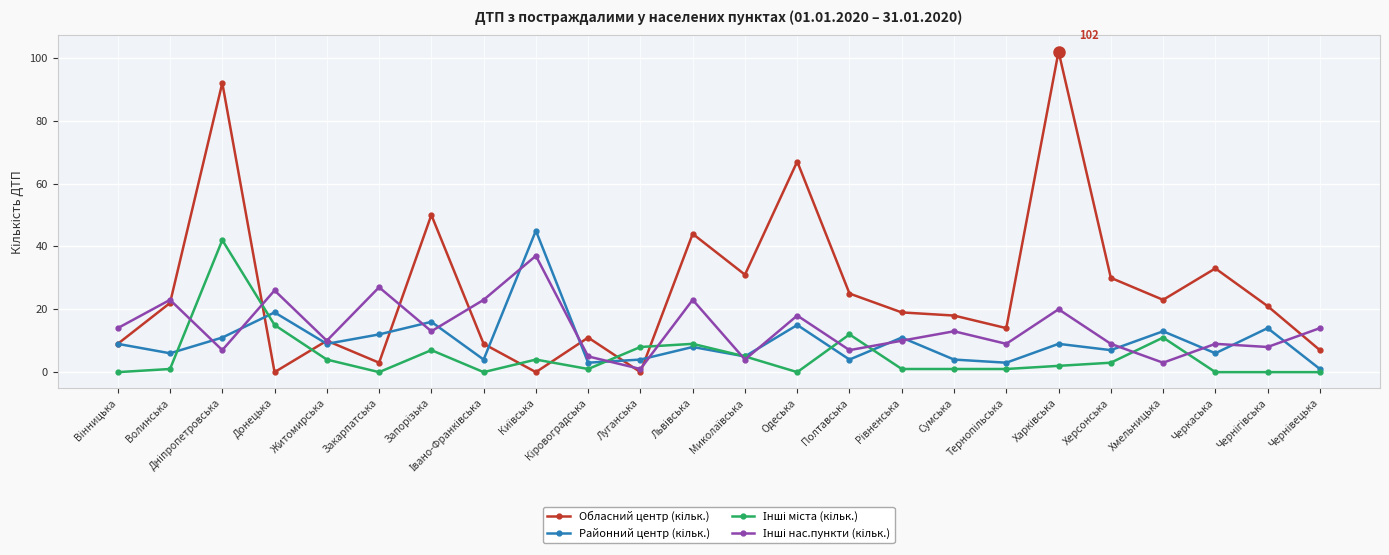

What position from the left is Донецька?

4